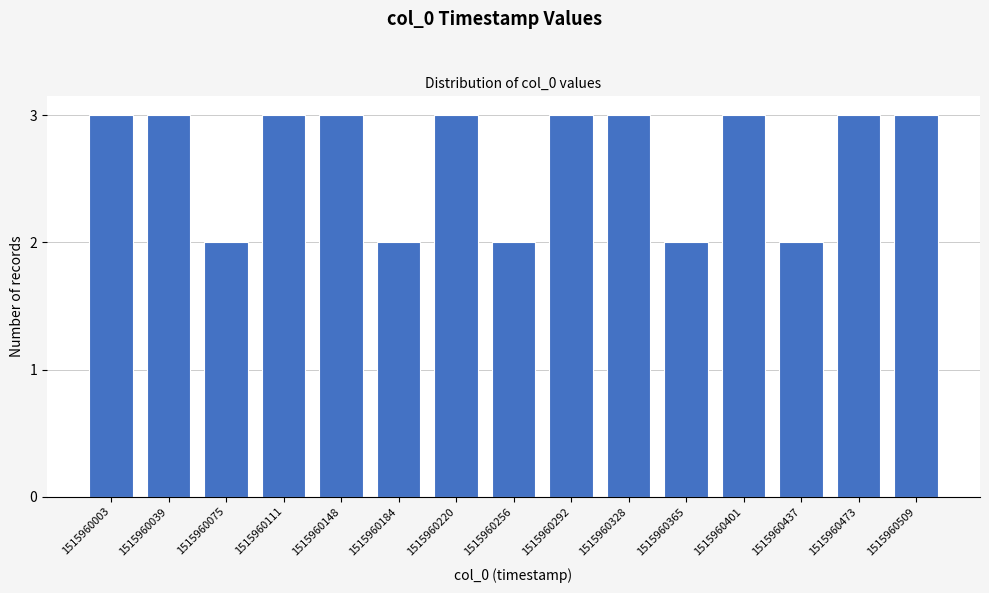

Reading right to left, list all the values displayed in this chart.

3	3	2	3	2	3	3	2	3	2	3	3	2	3	3